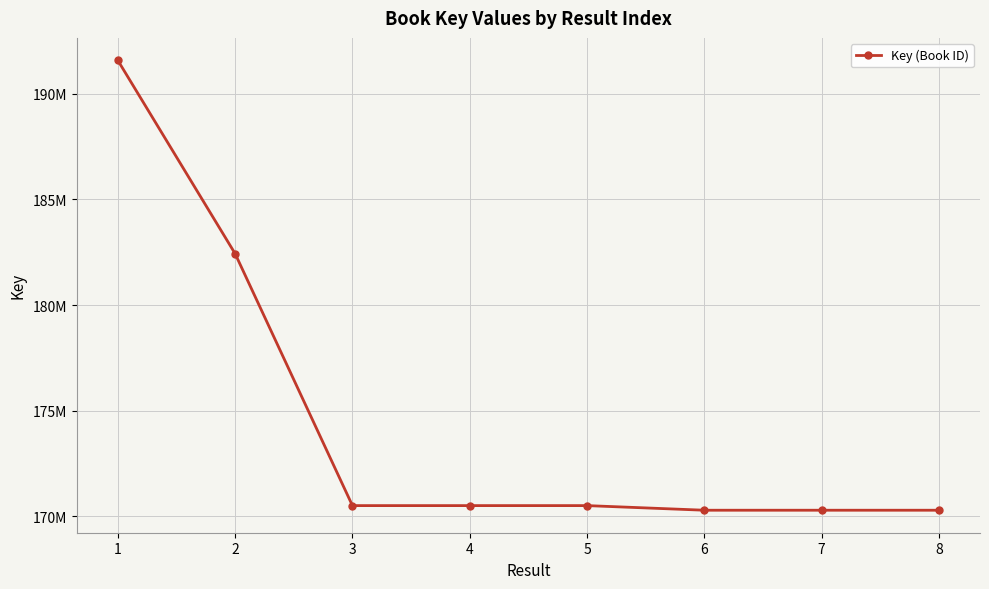

What is the greatest value displayed?

191584662